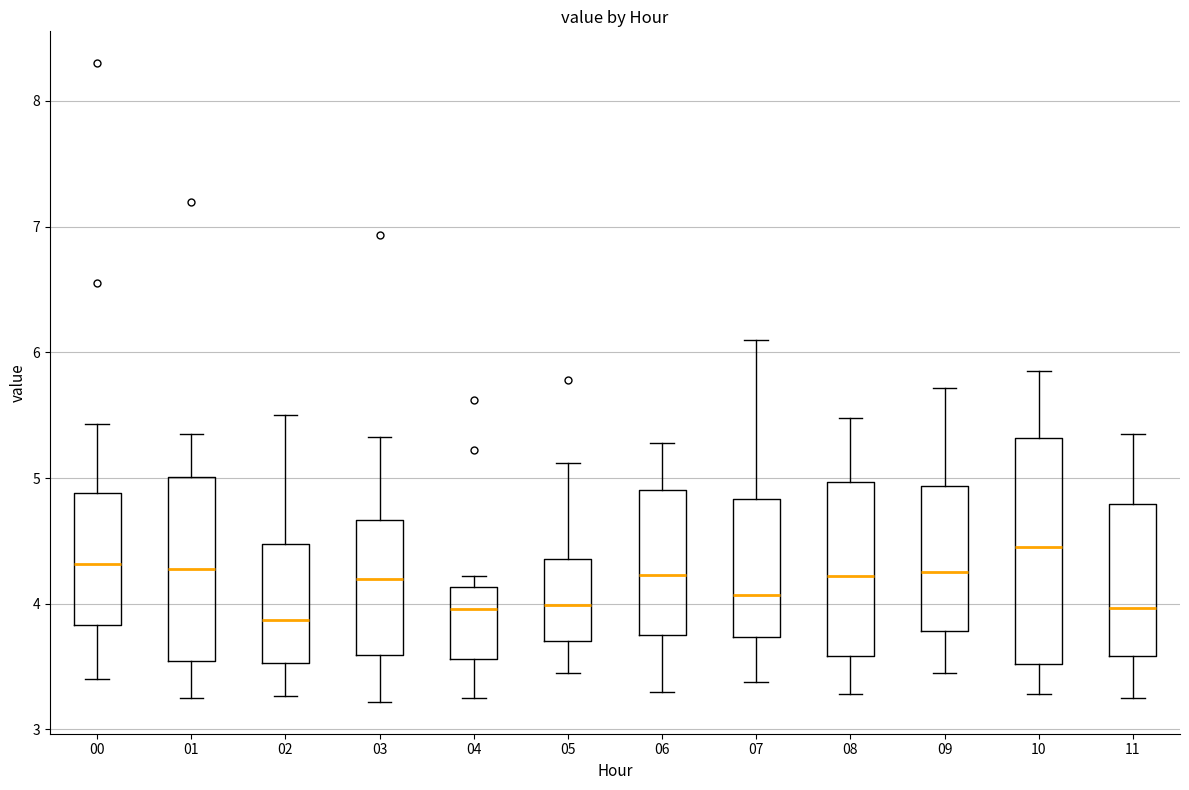

Reading left to right, transcribe this box plot: for each box, give where its median line is, the range the box spans, and where its two whiskers end, as read against the y-axis. The values are not printed on the chart, so give them approximately, as read against the axis.

00: median 4.3, box 3.8 to 4.9, whiskers 3.4 to 5.4
01: median 4.3, box 3.5 to 5.0, whiskers 3.3 to 5.4
02: median 3.9, box 3.5 to 4.5, whiskers 3.3 to 5.5
03: median 4.2, box 3.6 to 4.7, whiskers 3.2 to 5.3
04: median 4.0, box 3.6 to 4.1, whiskers 3.3 to 4.2
05: median 4.0, box 3.7 to 4.4, whiskers 3.5 to 5.1
06: median 4.2, box 3.7 to 4.9, whiskers 3.3 to 5.3
07: median 4.1, box 3.7 to 4.8, whiskers 3.4 to 6.1
08: median 4.2, box 3.6 to 5.0, whiskers 3.3 to 5.5
09: median 4.3, box 3.8 to 4.9, whiskers 3.5 to 5.7
10: median 4.5, box 3.5 to 5.3, whiskers 3.3 to 5.9
11: median 4.0, box 3.6 to 4.8, whiskers 3.3 to 5.4